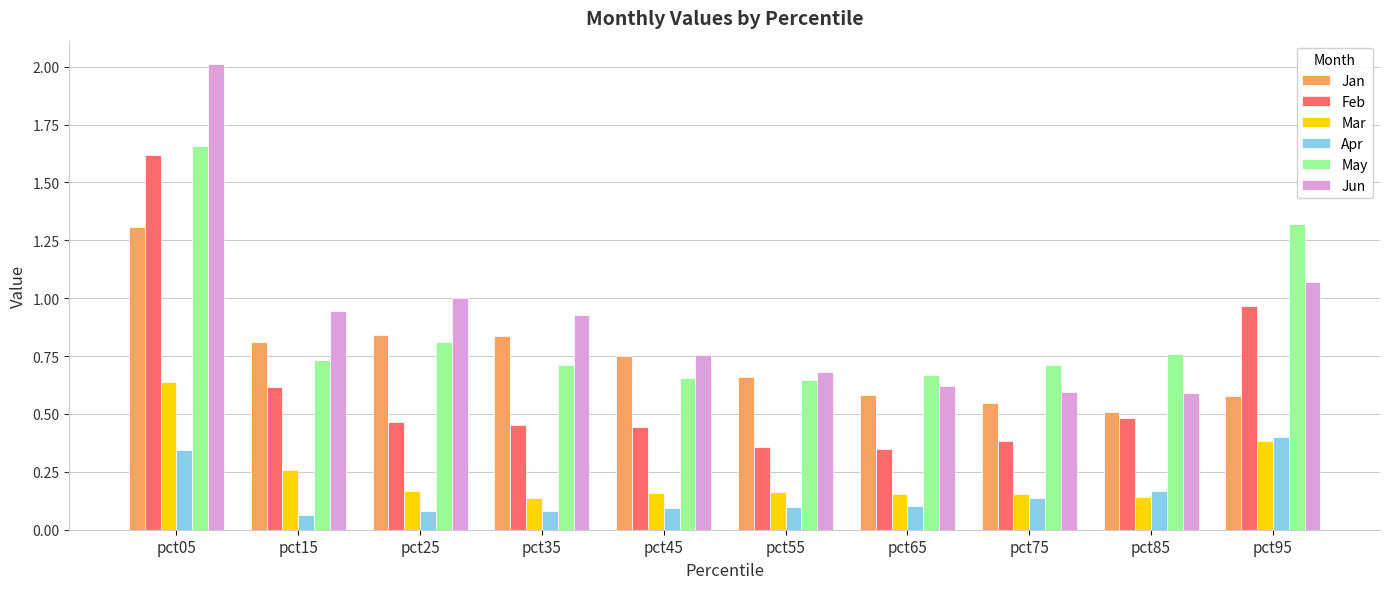

Between pct05 and pct95, which series saw the biggest shift?

Jun